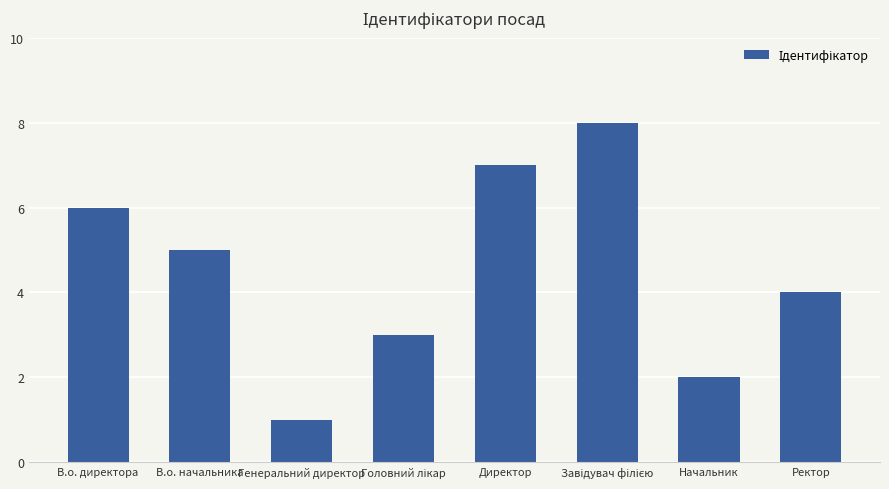

What position from the right is Директор?

4